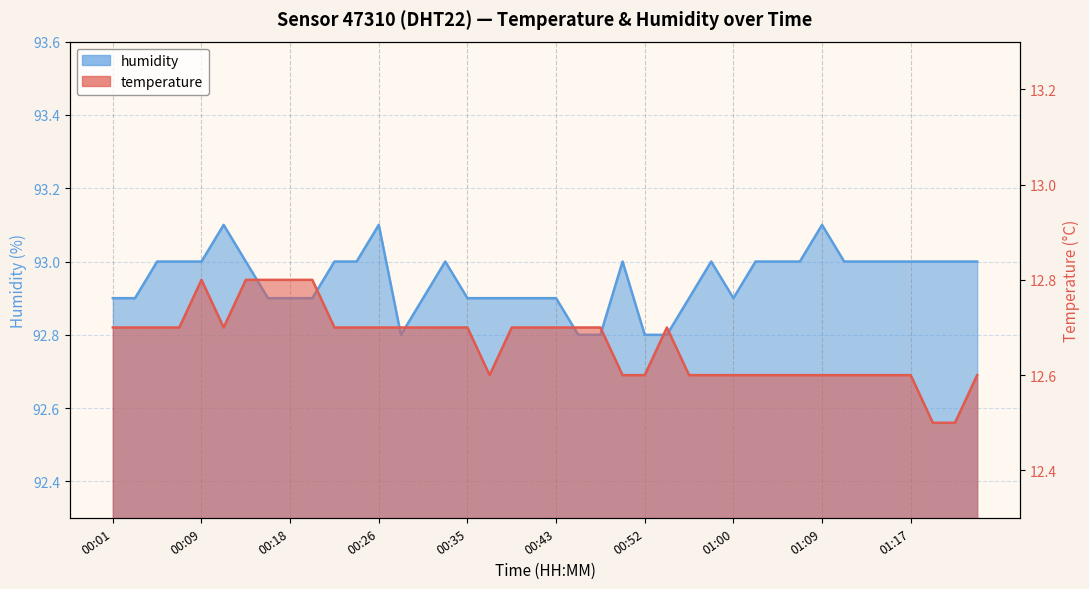

What is the difference between the highest and lowest values at 00:09?

80.2